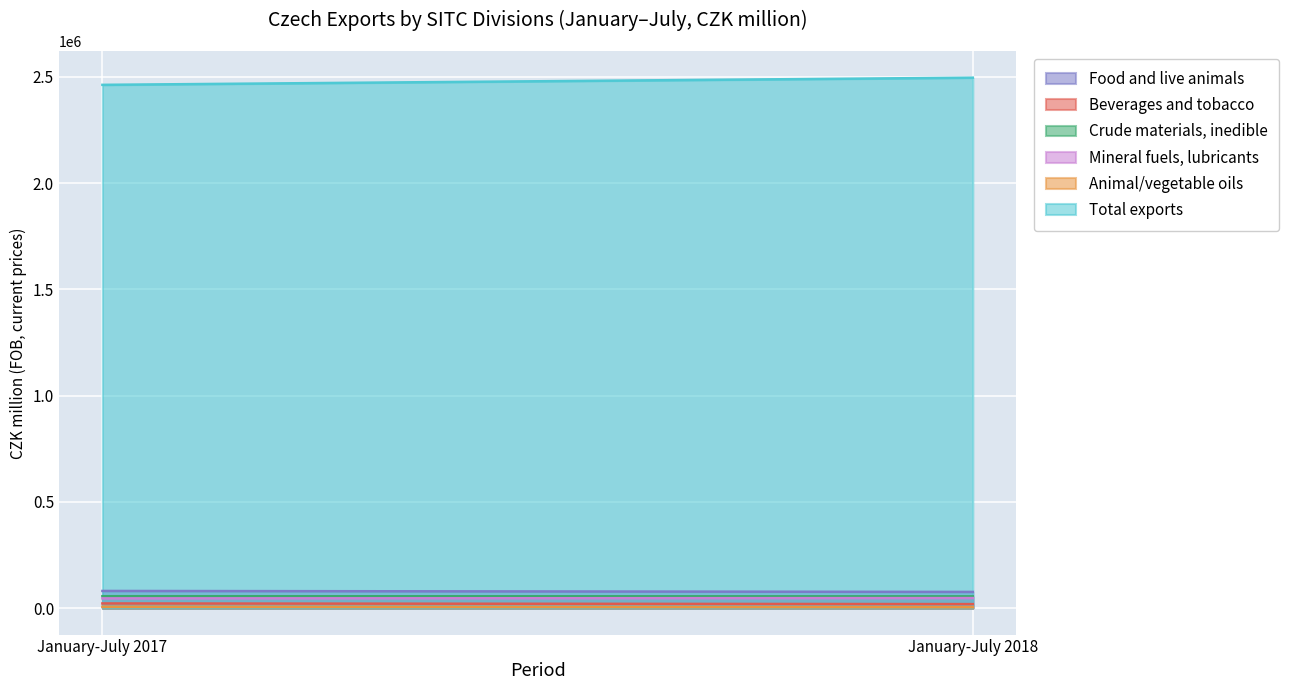

Is it true that Food and live animals equals 129331 at January-July 2018?

False